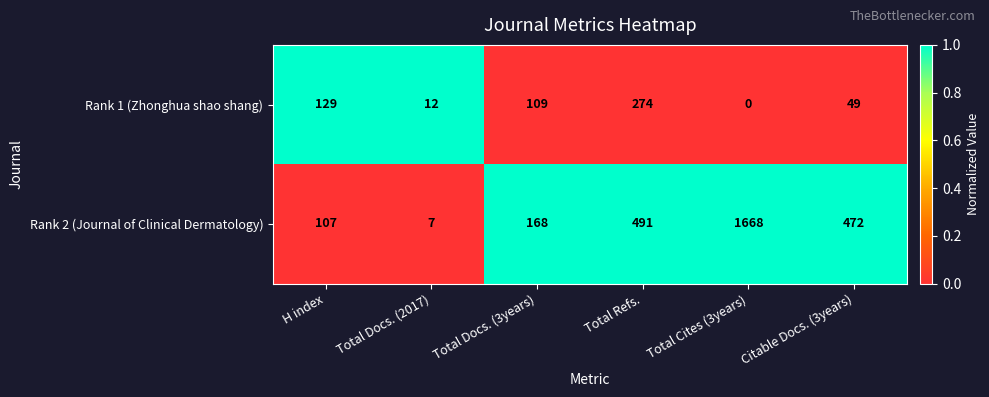

The value of Rank 1 (Zhonghua shao shang) at Total Cites (3years) is 0. True or false?

True